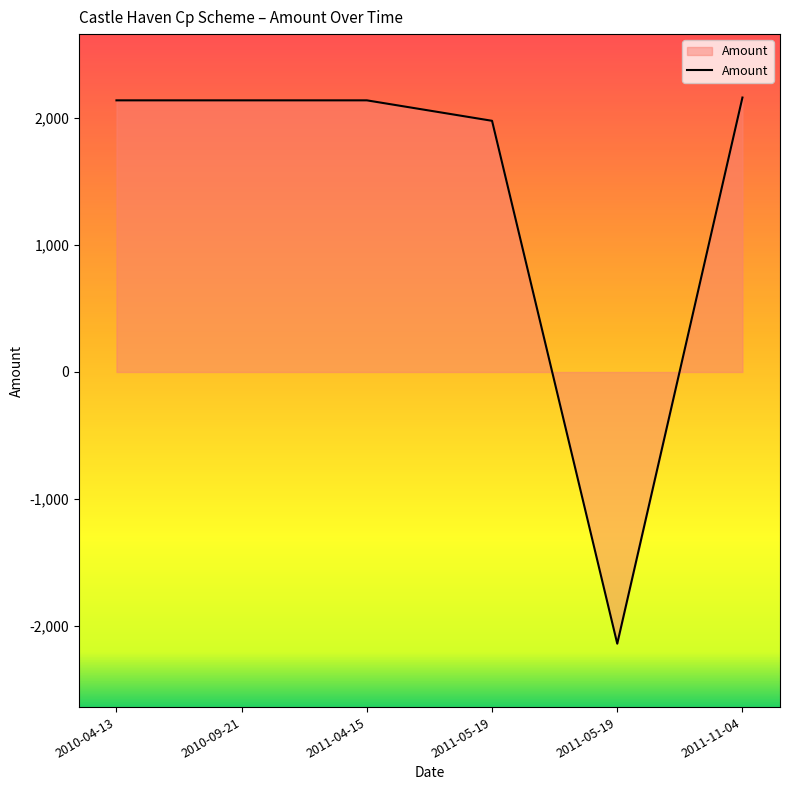

How many negative values are there?

1